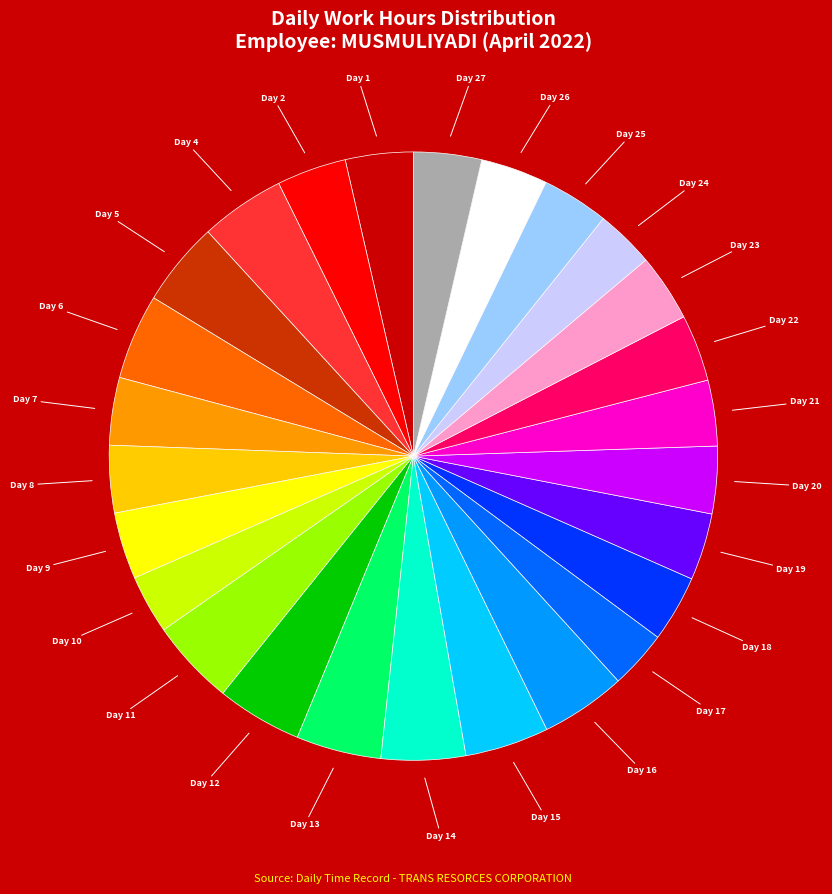

Between Day 21 and Day 12, which is larger?

Day 12